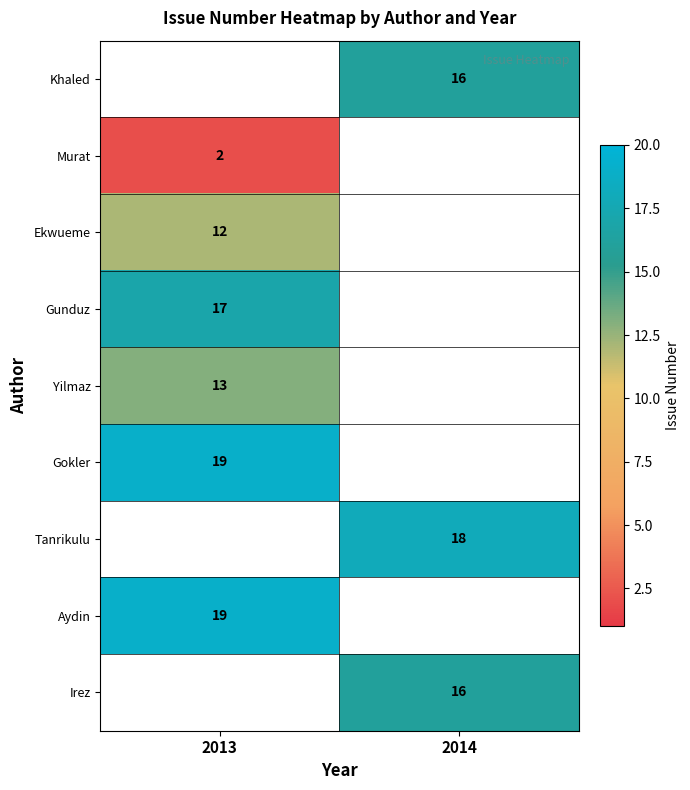

Is the value of Ekwueme at 2013 greater than the value of Murat at 2013?

Yes